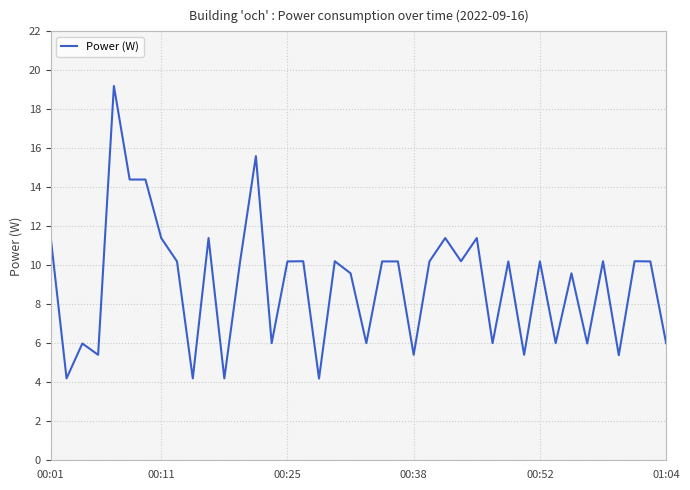

Reading left to right, list all the values displayed in this chart.

11.4	4.2	6.0	5.4	19.2	14.4	14.4	11.4	10.2	4.2	11.4	4.2	10.2	15.6	6.0	10.2	10.2	4.2	10.2	9.6	6.0	10.2	10.2	5.4	10.2	11.4	10.2	11.4	6.0	10.2	5.4	10.2	6.0	9.6	6.0	10.2	5.4	10.2	10.2	6.0